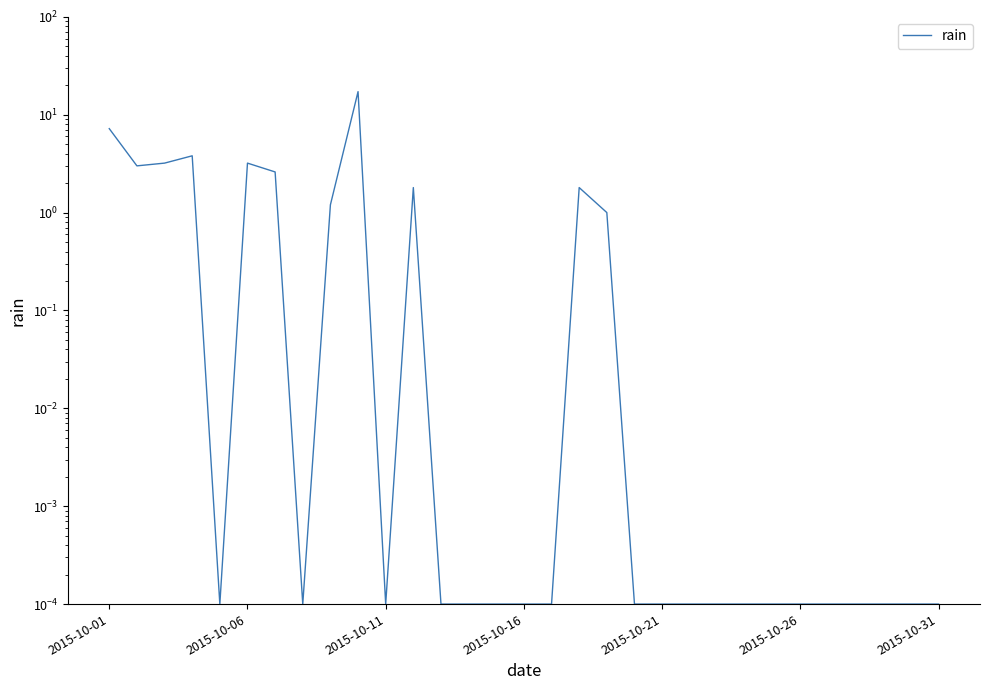

Reading left to right, what are all the values shown in this chart?

7.2	3.0	3.2	3.8	0.0	3.2	2.6	0.0	1.2	17.2	0.0	1.8	0.0	0.0	0.0	0.0	0.0	1.8	1.0	0.0	0.0	0.0	0.0	0.0	0.0	0.0	0.0	0.0	0.0	0.0	0.0